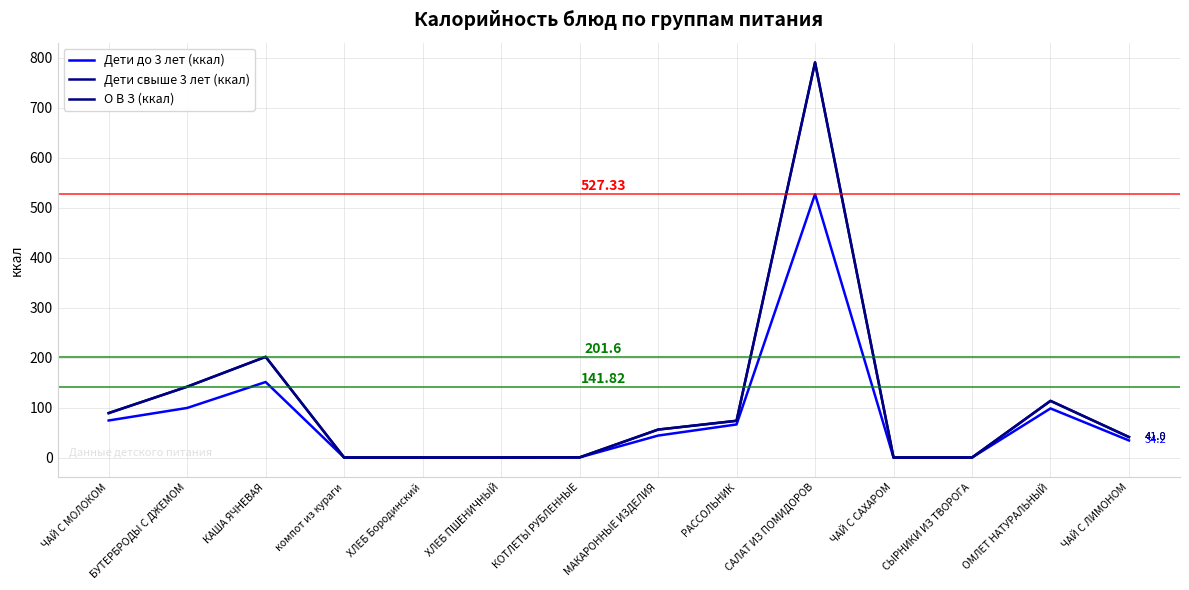

Does the chart display data point markers on the line(s)?

No